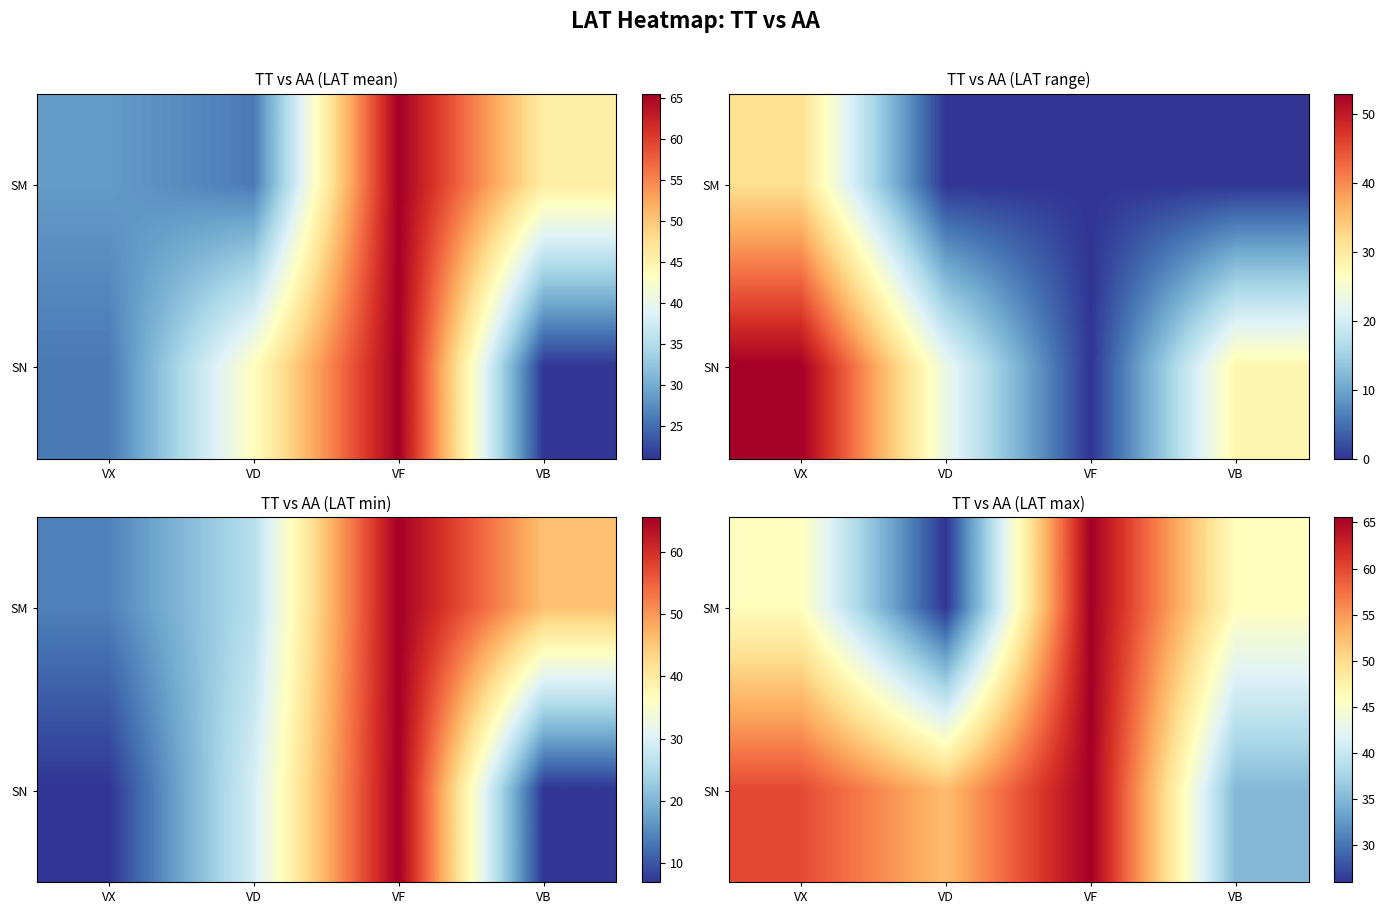

Which category has the highest value across all series?

VF